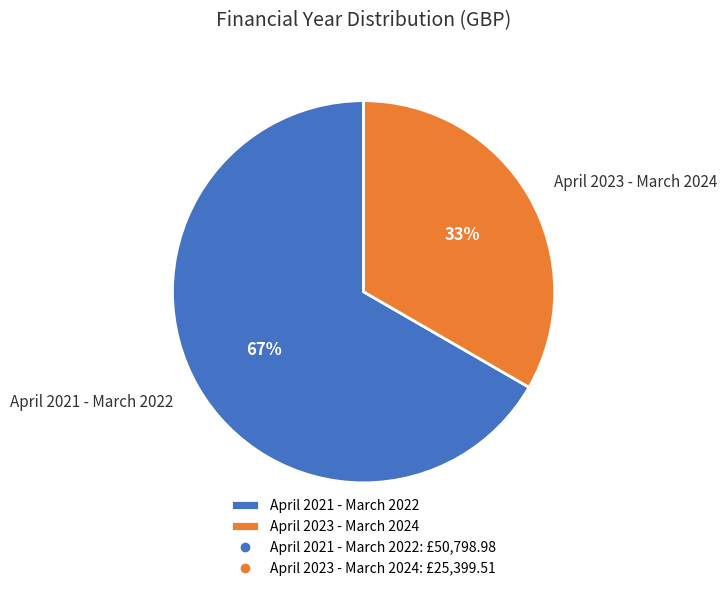

Count the number of slices in the pie.

2